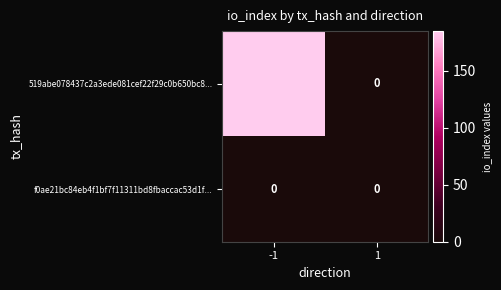

Between -1 and 1, which series saw the biggest shift?

519abe078437c2a3ede081cef22f29c0b650bc8...